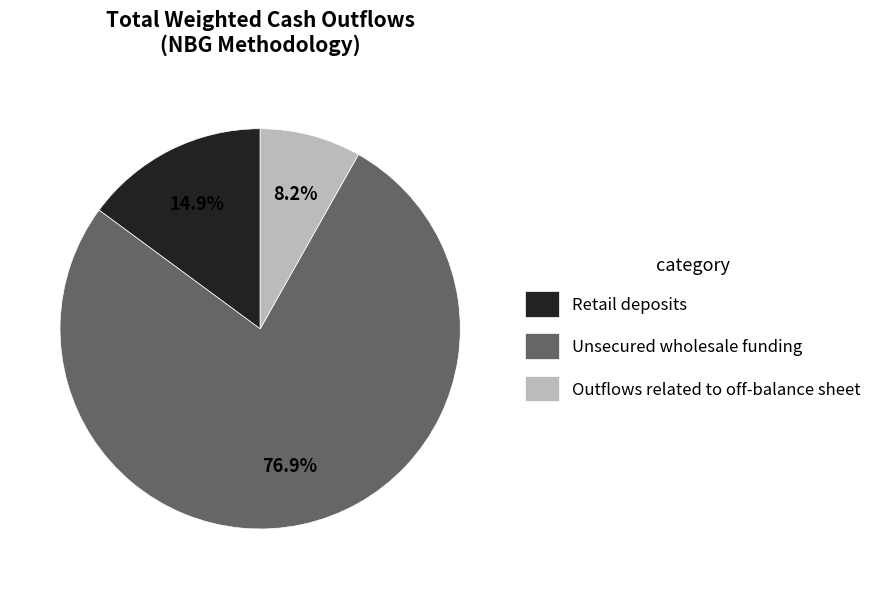

Between Unsecured wholesale funding and Outflows related to off-balance sheet, which is larger?

Unsecured wholesale funding